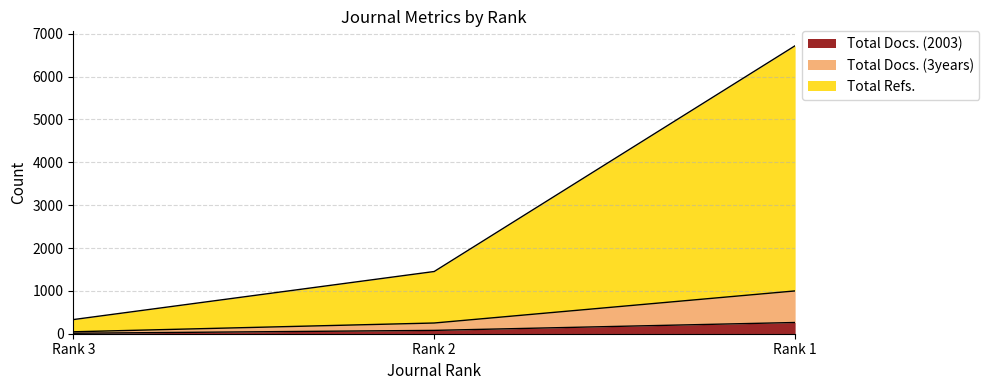

At which label does Total Docs. (2003) reach its peak?

Rank 1